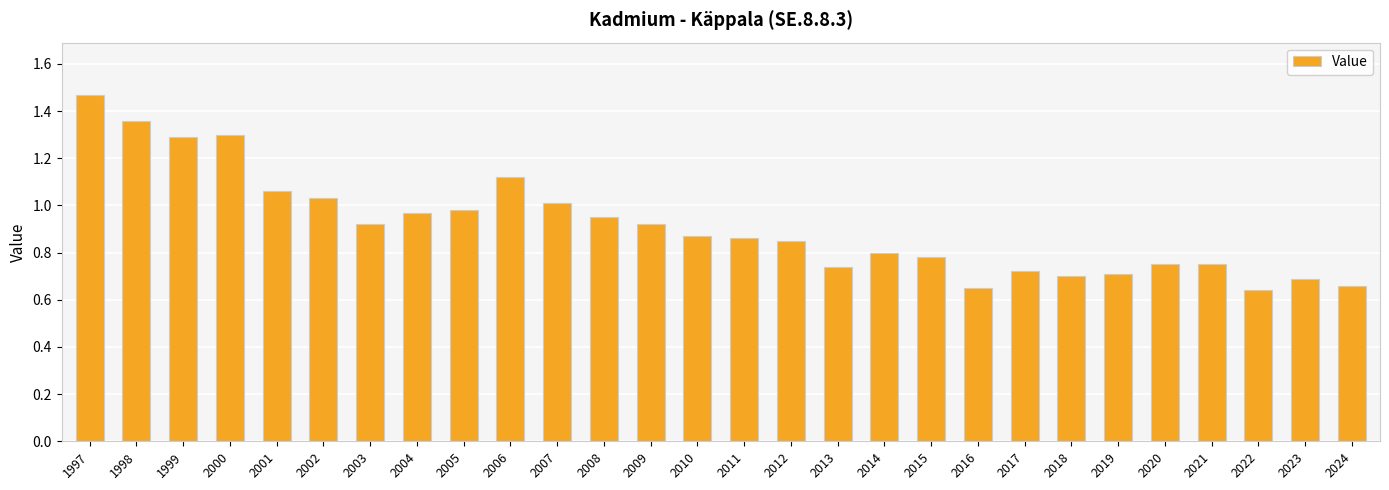

What is the sum of all values?

25.6